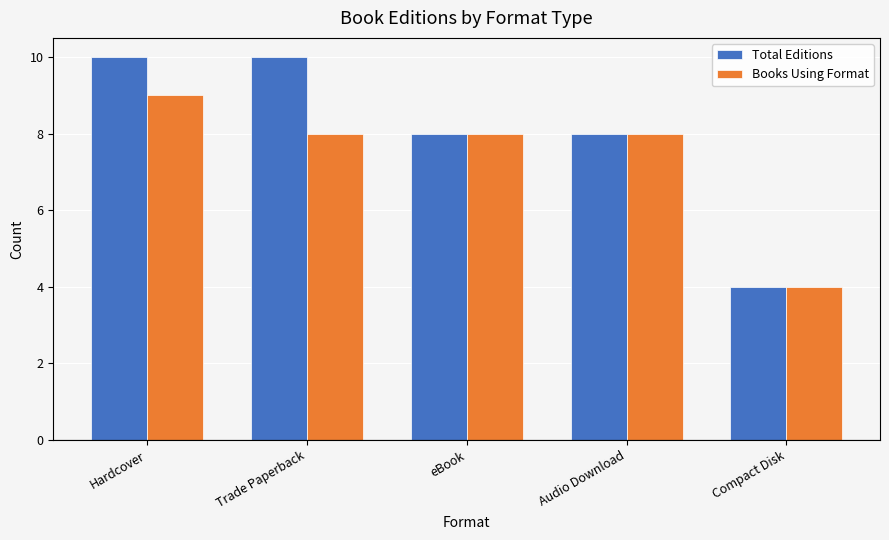

Is it true that Books Using Format equals 8 at Audio Download?

True